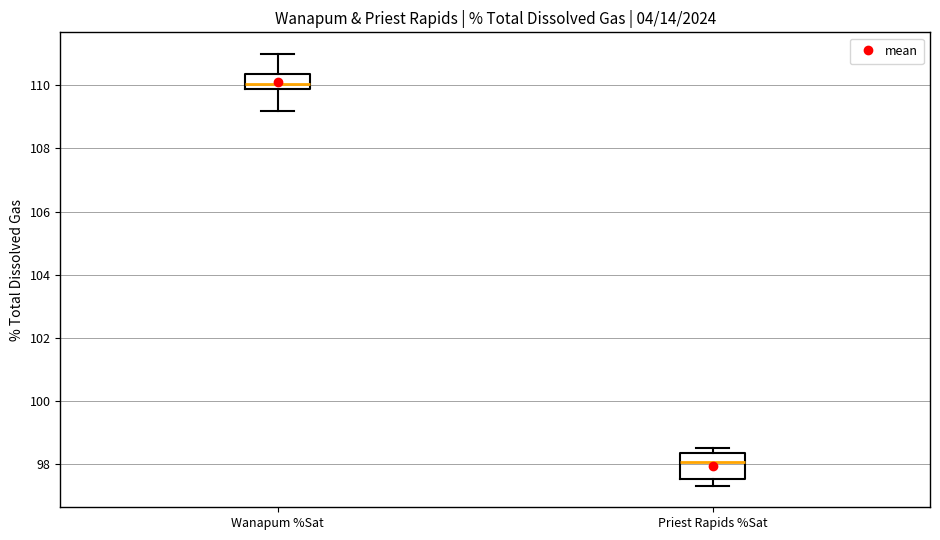

Comparing the boxes themselves (not the whiskers), which one is the tallest?

Priest Rapids %Sat